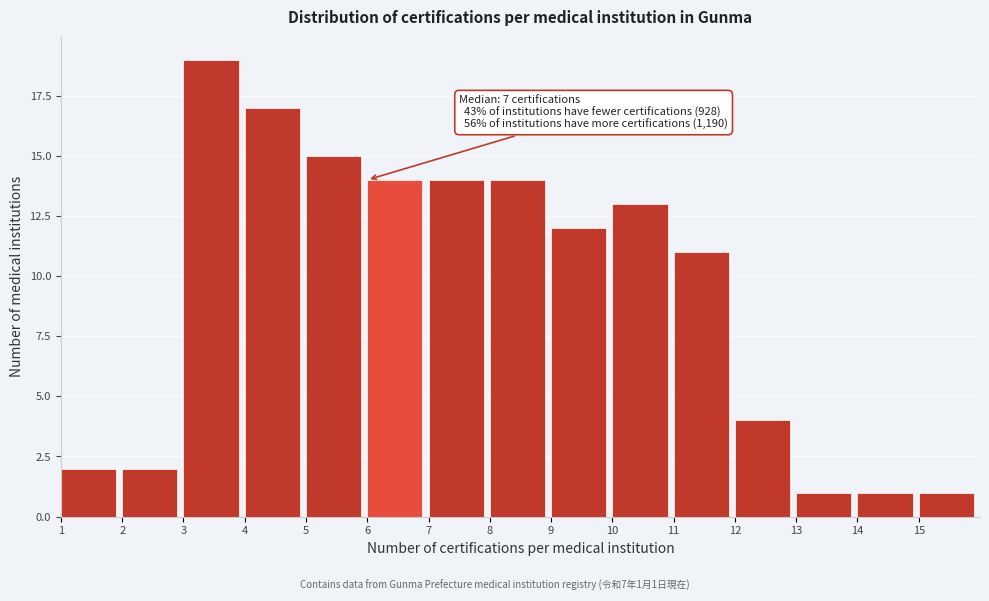

Which range on the x-axis has the tallest bar?

3 to 4